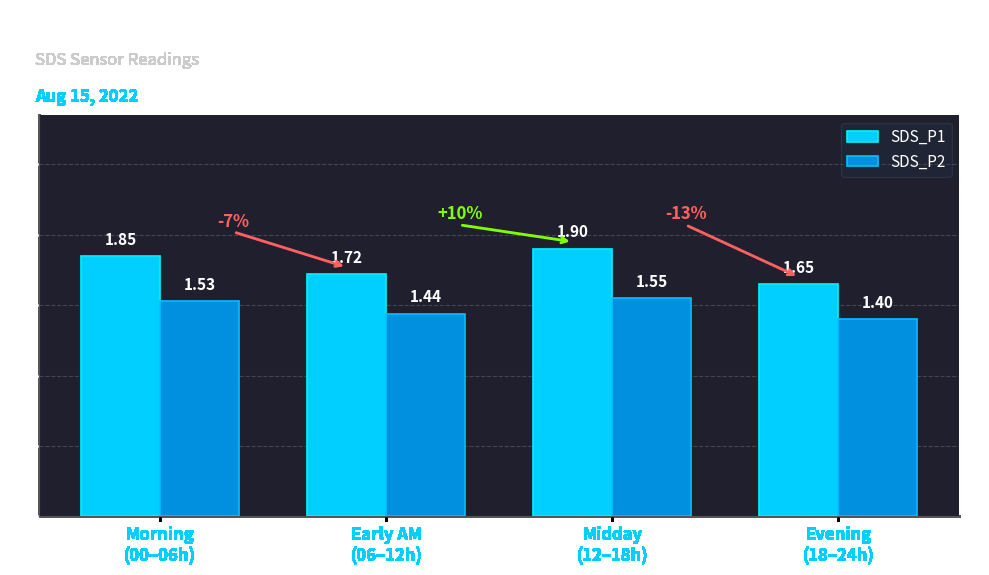

Which series has the largest range (max minus min)?

SDS_P1